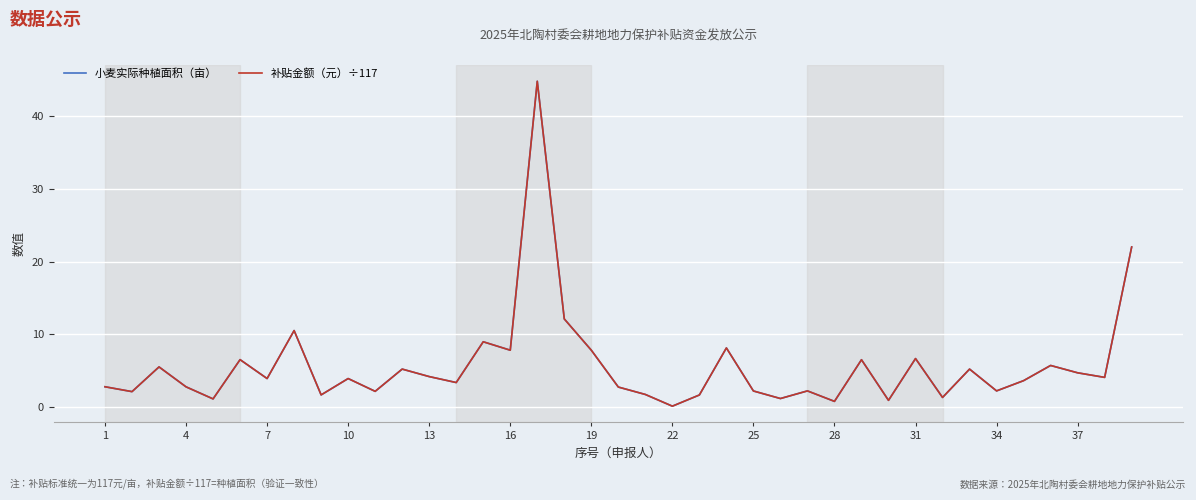

How many times do 补贴金额（元）÷117 and 小麦实际种植面积（亩） cross each other?

2